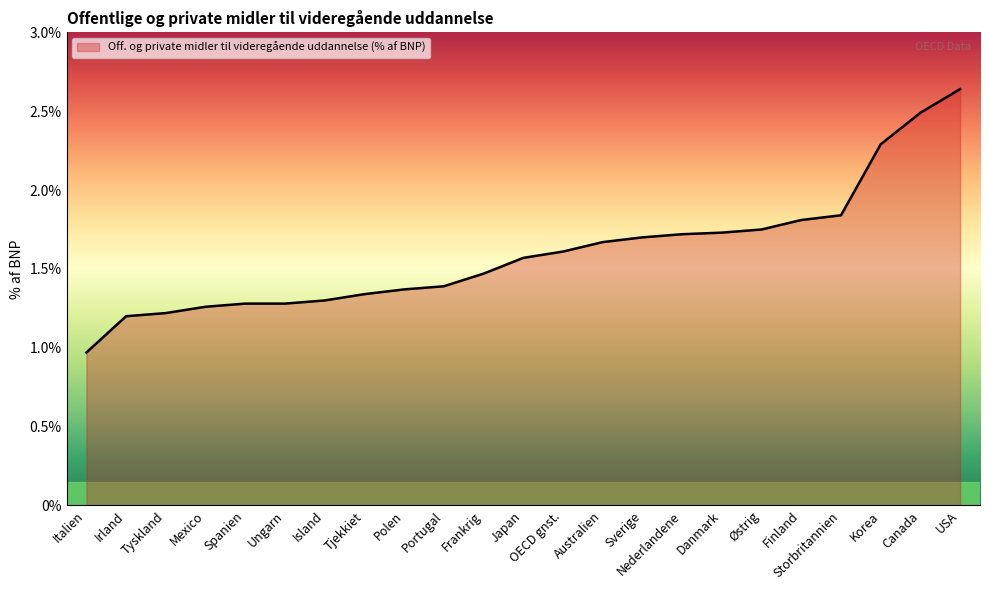

Is it true that the value at Ungarn is 0.9?

False